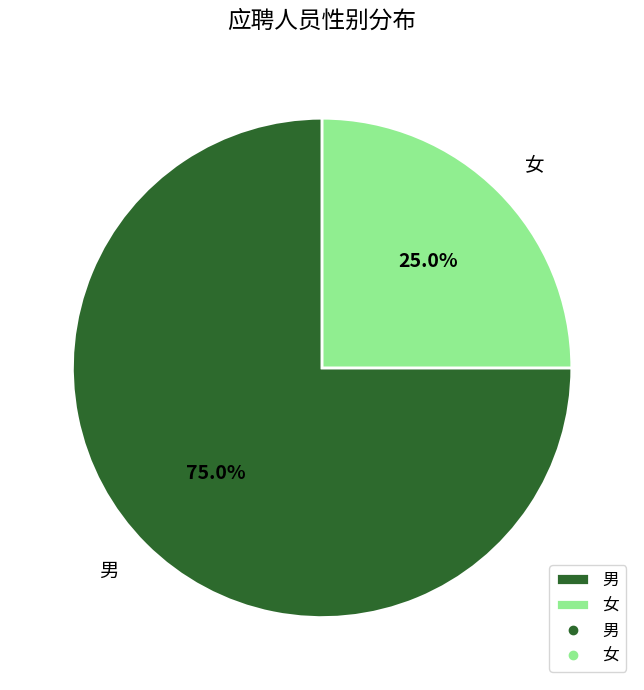

What percentage is NOT represented by 女?

75.0%